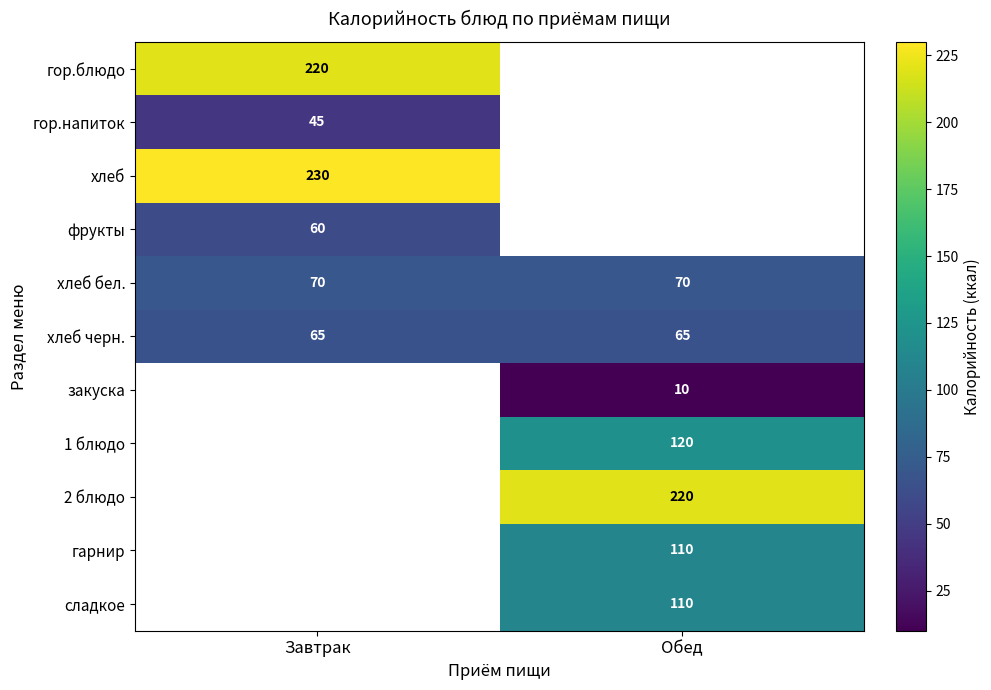

At which category does the chart reach its minimum across all series?

Обед